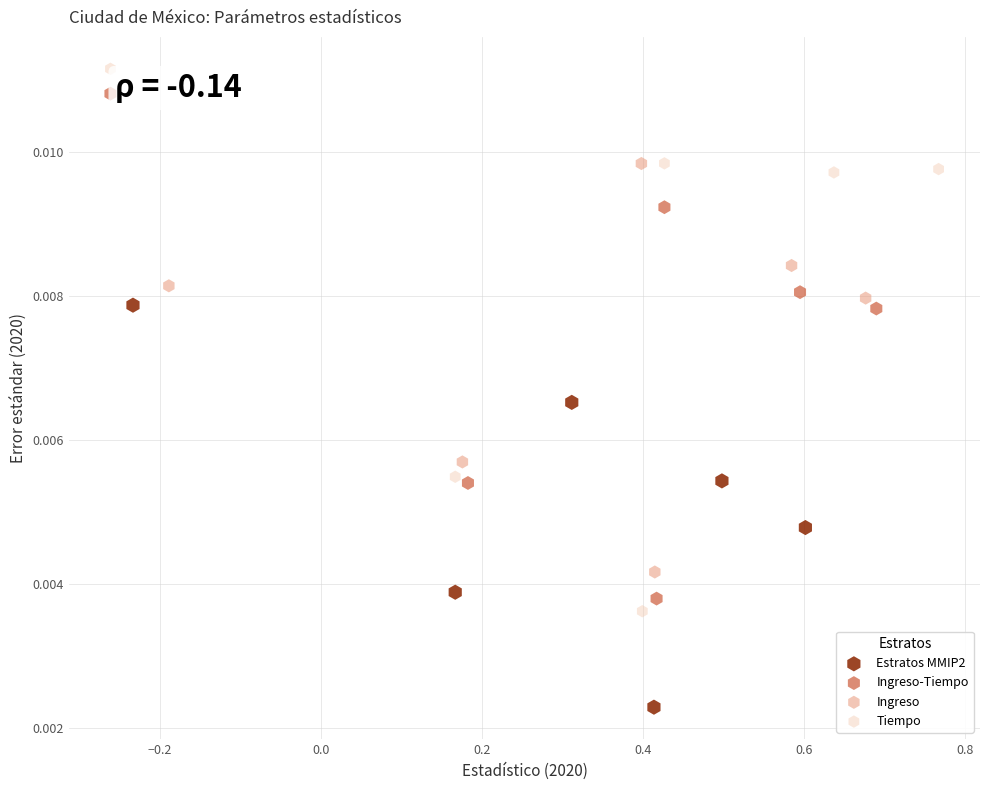

Which series has the widest spread of Y values?

Tiempo